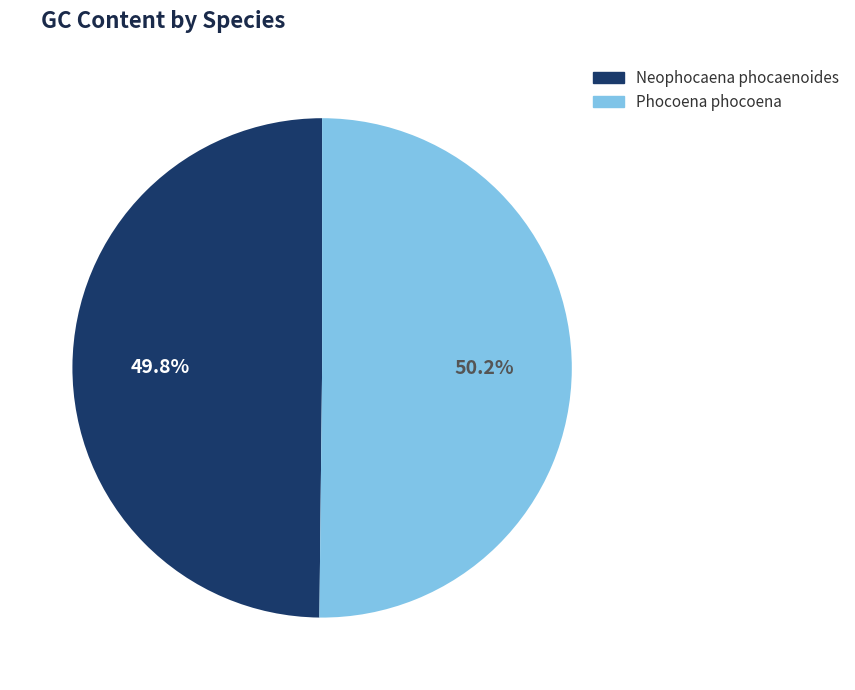

Is there any slice that represents more than half of the pie?

Yes